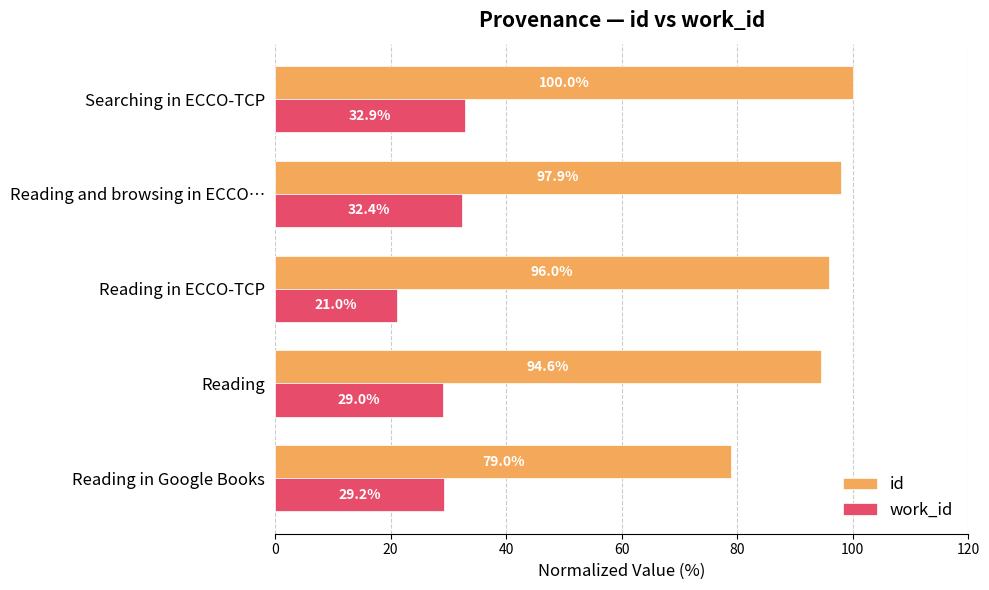

The id series shows 24.7 at Reading in Google Books. True or false?

False